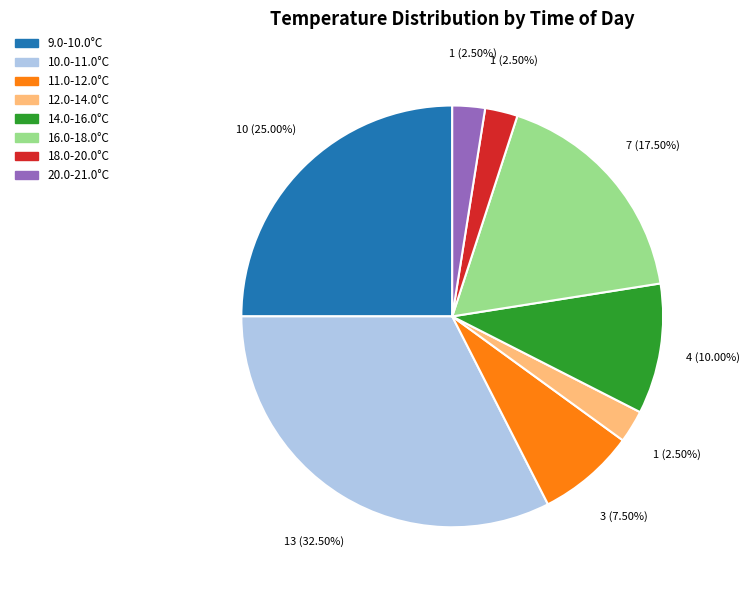

Does any single category account for the majority?

No